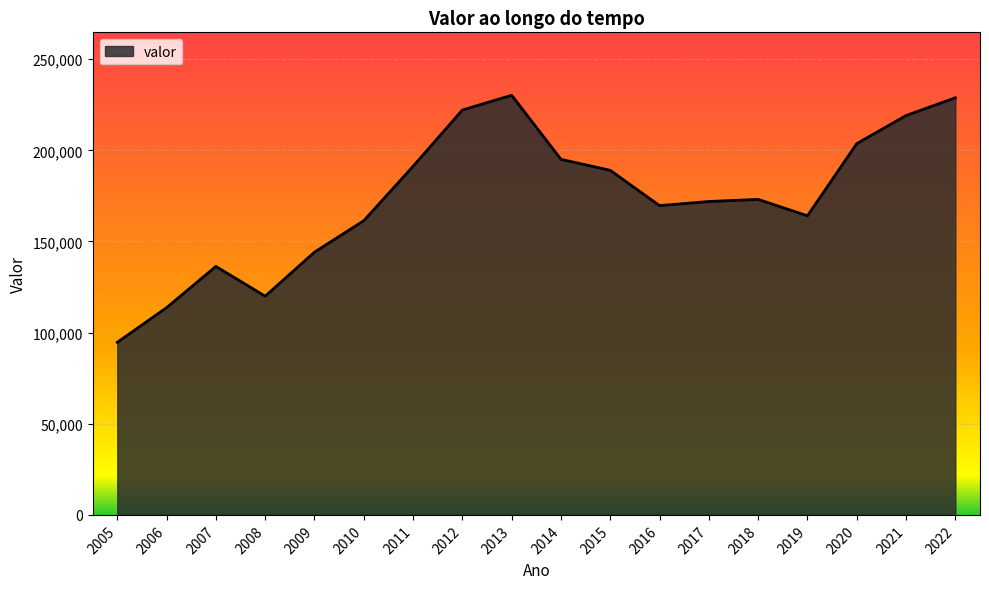

The value at 2016 is 169686. True or false?

True